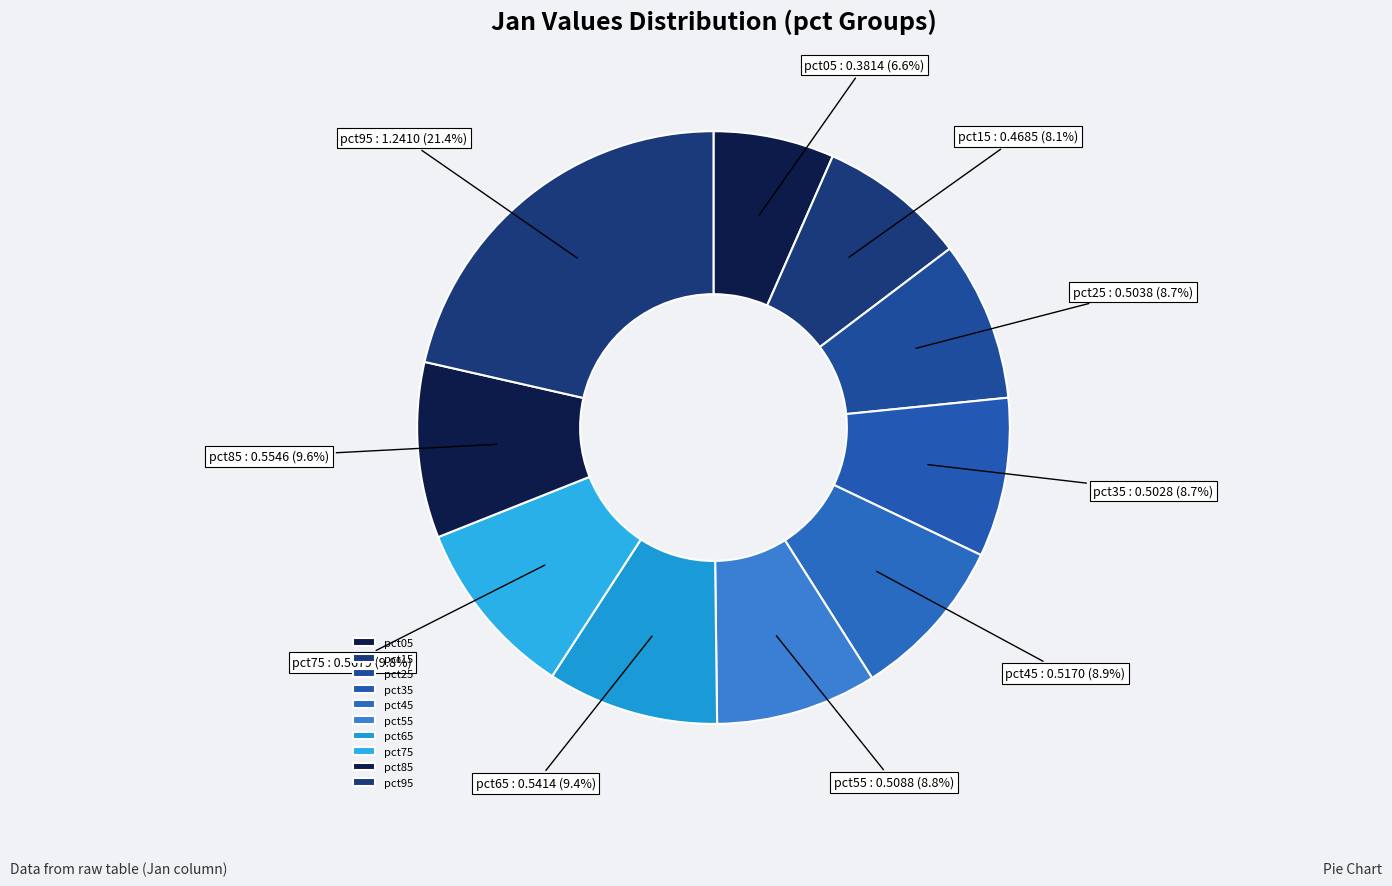

How many segments does this pie chart have?

10